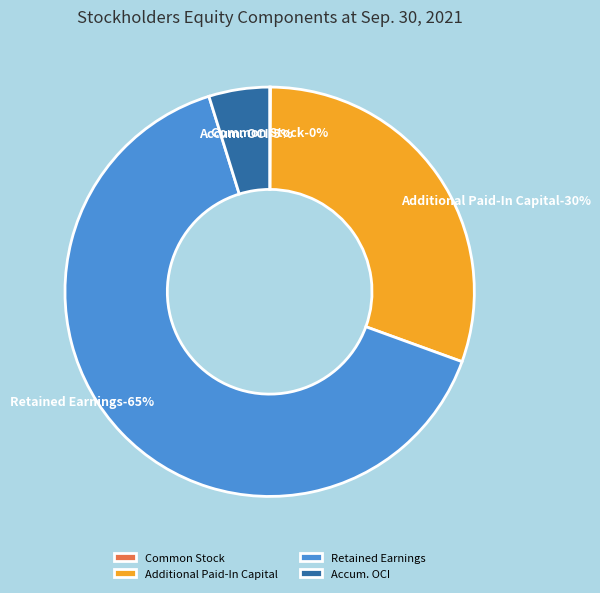

Which has a higher value, Accumulated Other Comprehensive Income or Retained Earnings?

Retained Earnings